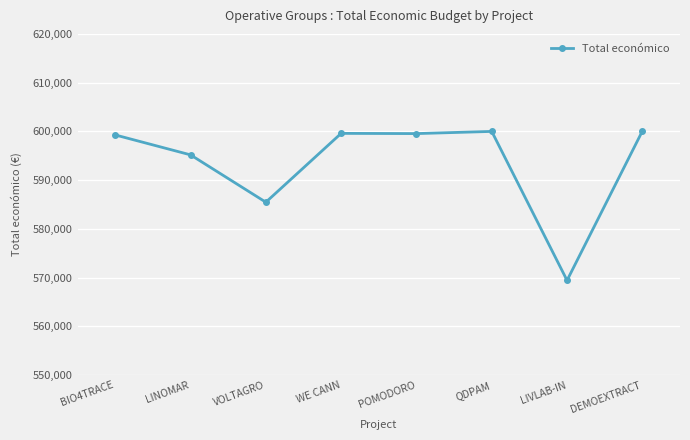

Where is the first local minimum?

VOLTAGRO